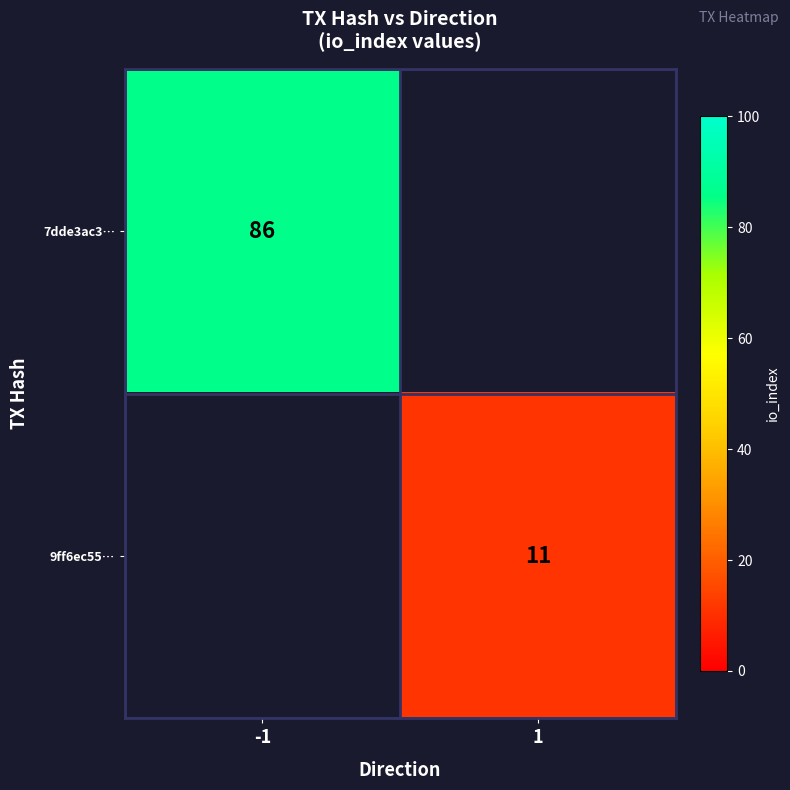

Count the number of categories in the chart.

2